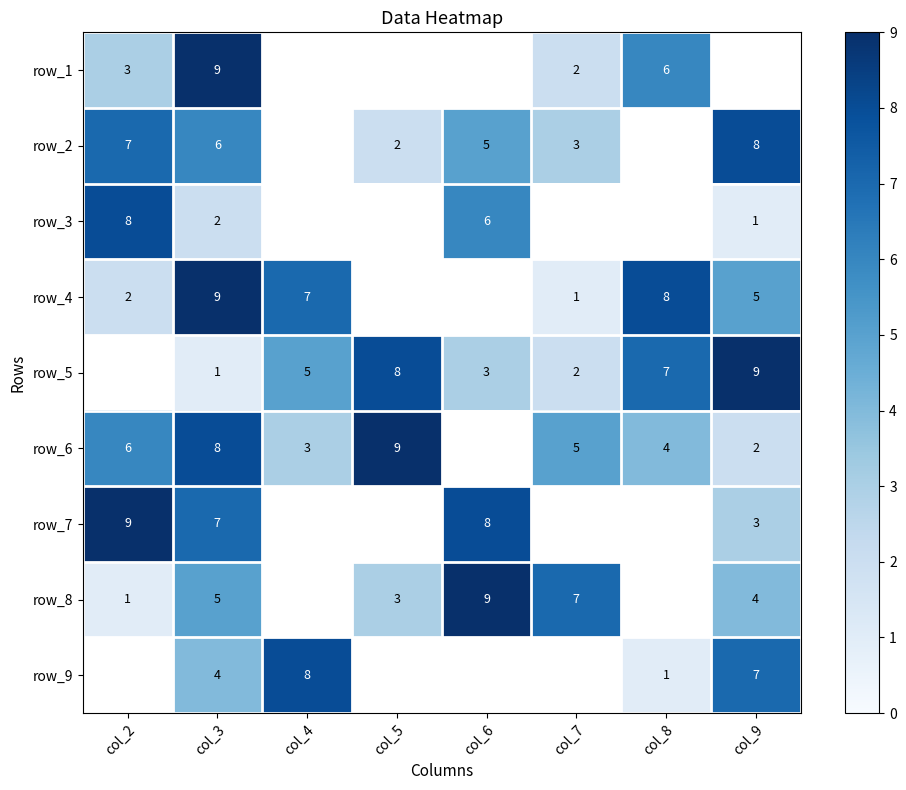

Between col_9 and col_8, which is larger?

col_8